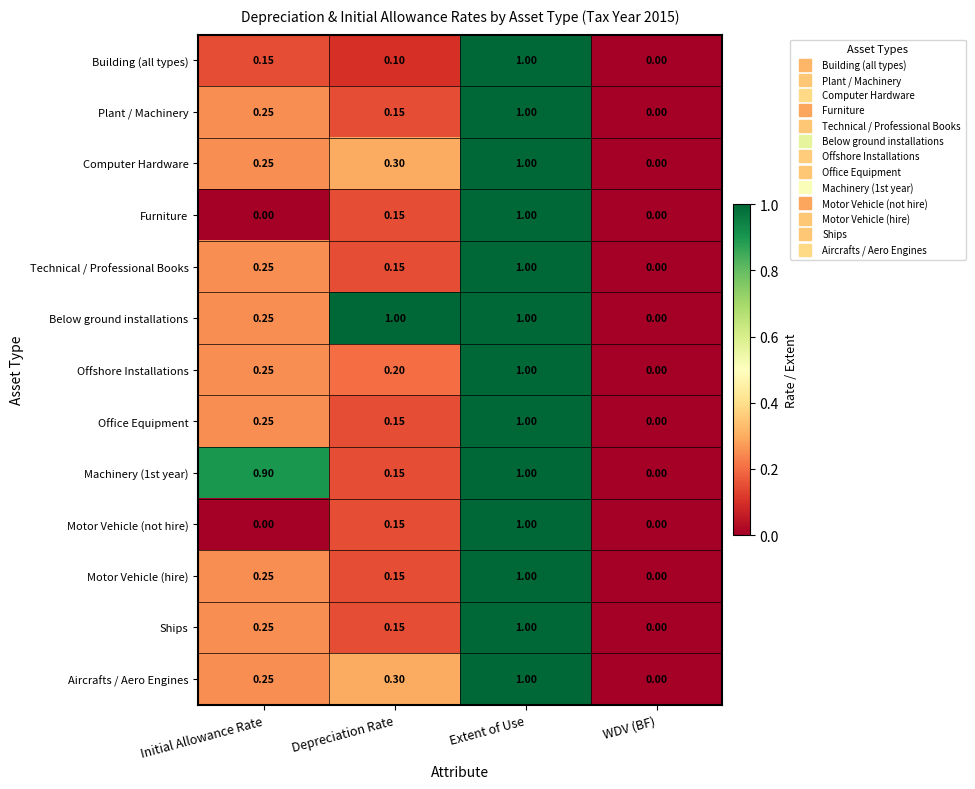

List the labels in order of Office Equipment value, smallest first.

WDV (BF), Depreciation Rate, Initial Allowance Rate, Extent of Use